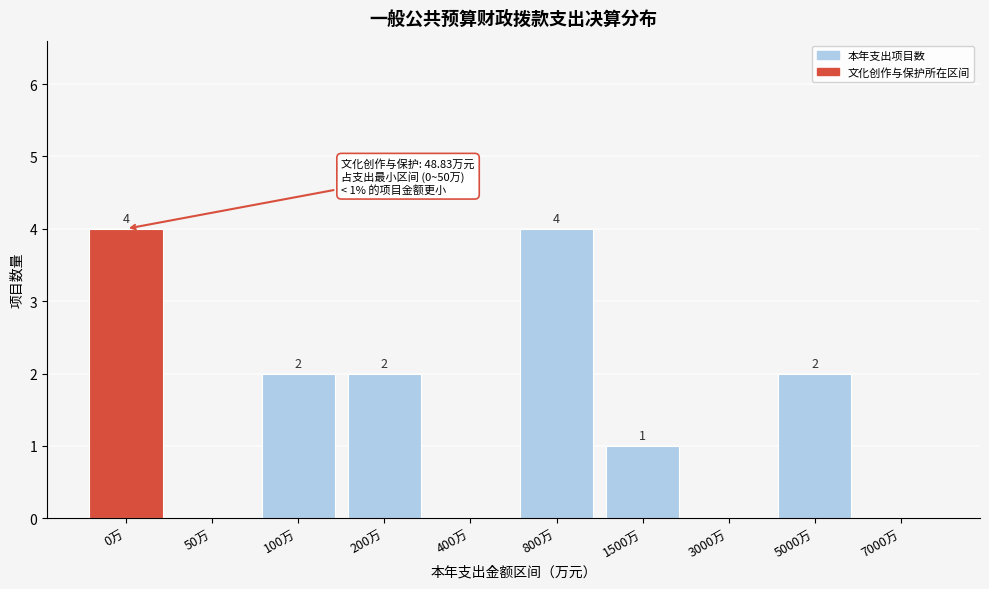

Reading left to right, transcribe all the data shown in this chart.

0万=4	50万=0	100万=2	200万=2	400万=0	800万=4	1500万=1	3000万=0	5000万=2	7000万=0